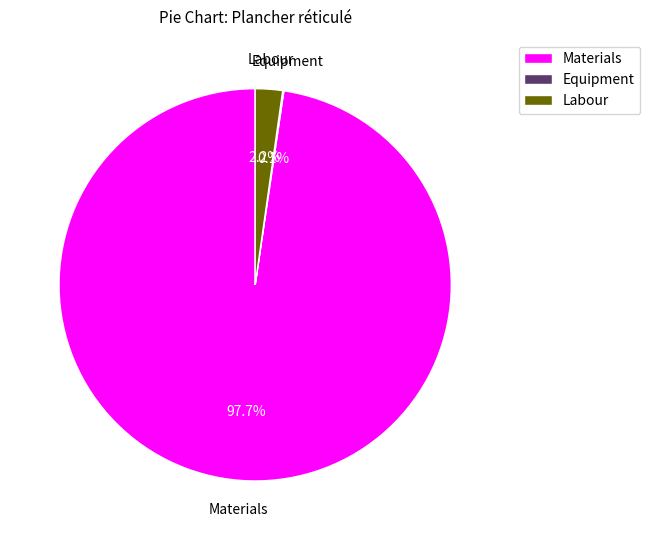

Combined, what portion of the pie is Materials and Labour?

99.9%